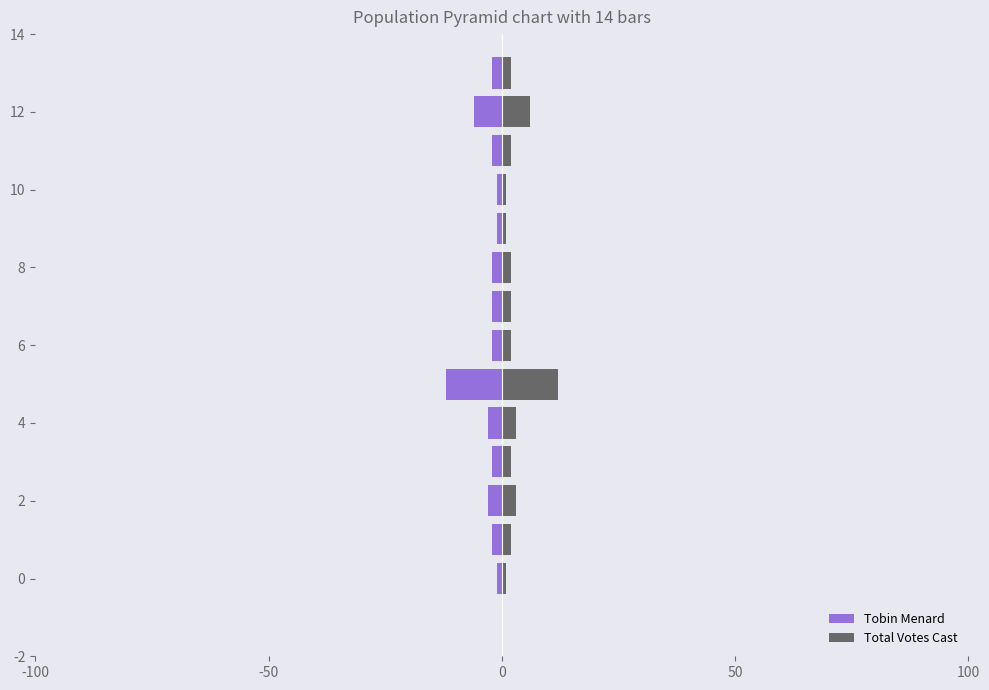

What position from the left is 12?

13